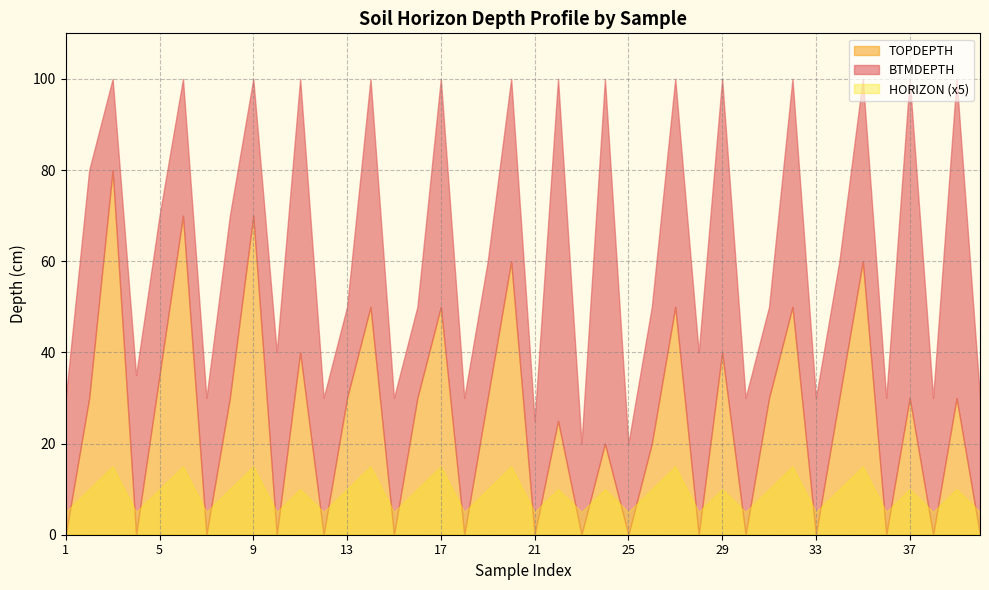

What are all the series names shown in the legend?

BTMDEPTH, TOPDEPTH, HORIZON